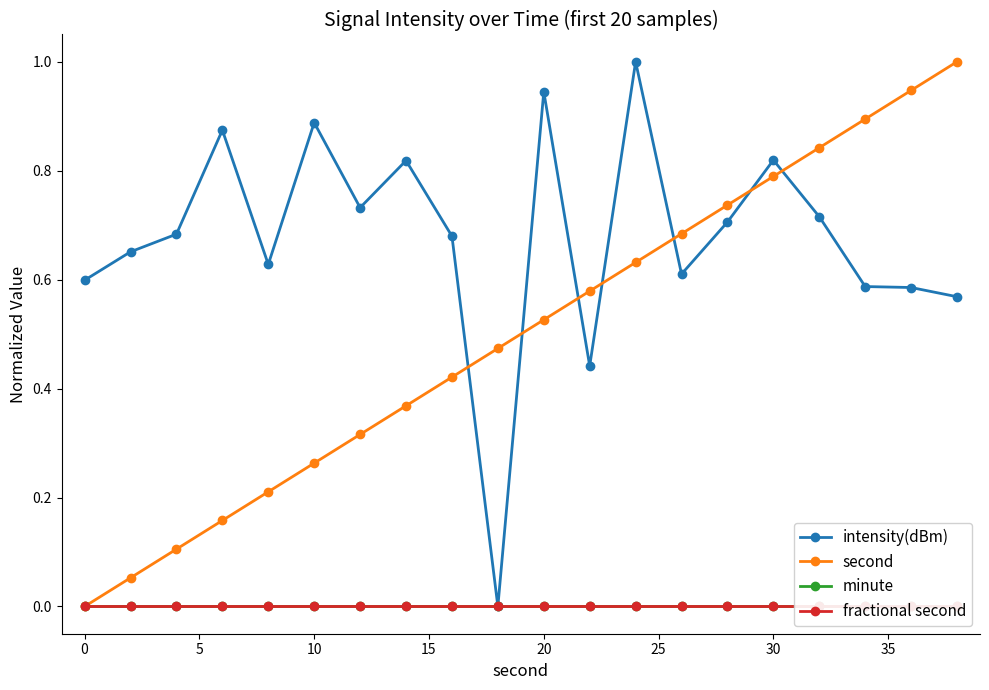

True or false: second has more than 1 interior local peaks.

False